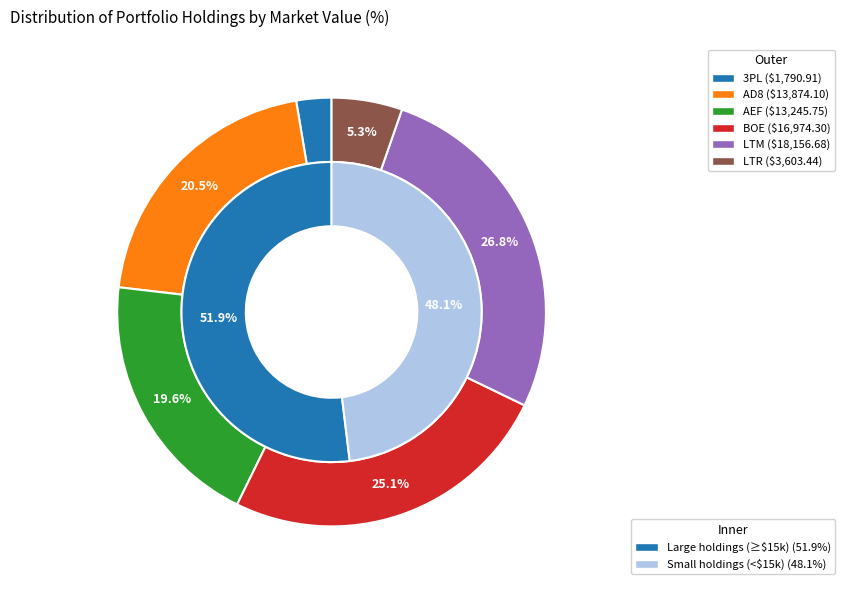

What is the total percentage of AEF and LTM?

46.4%